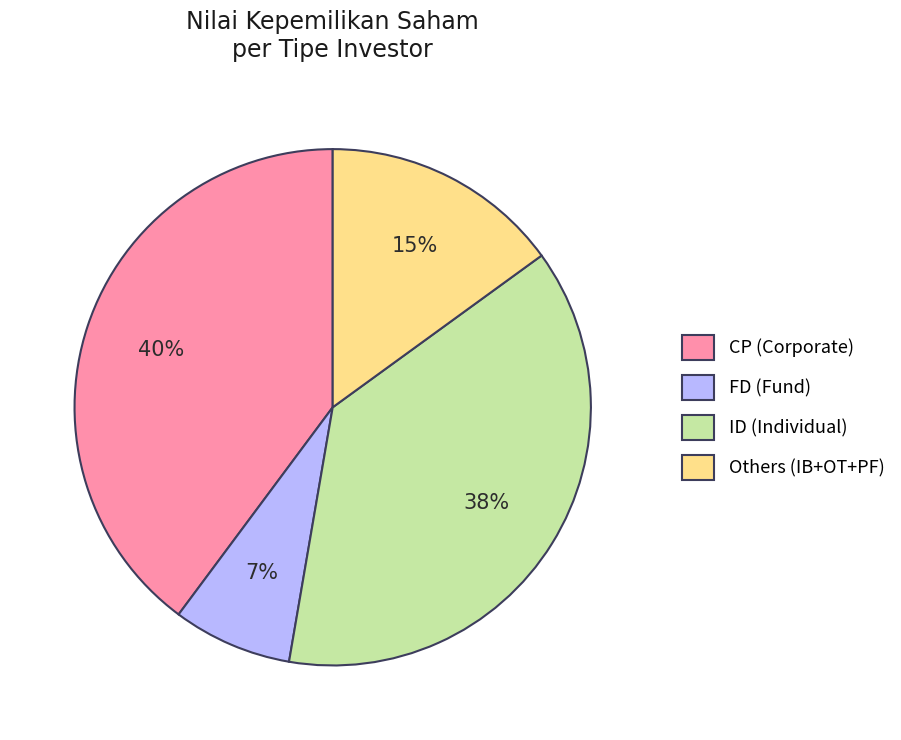

How many segments does this pie chart have?

4